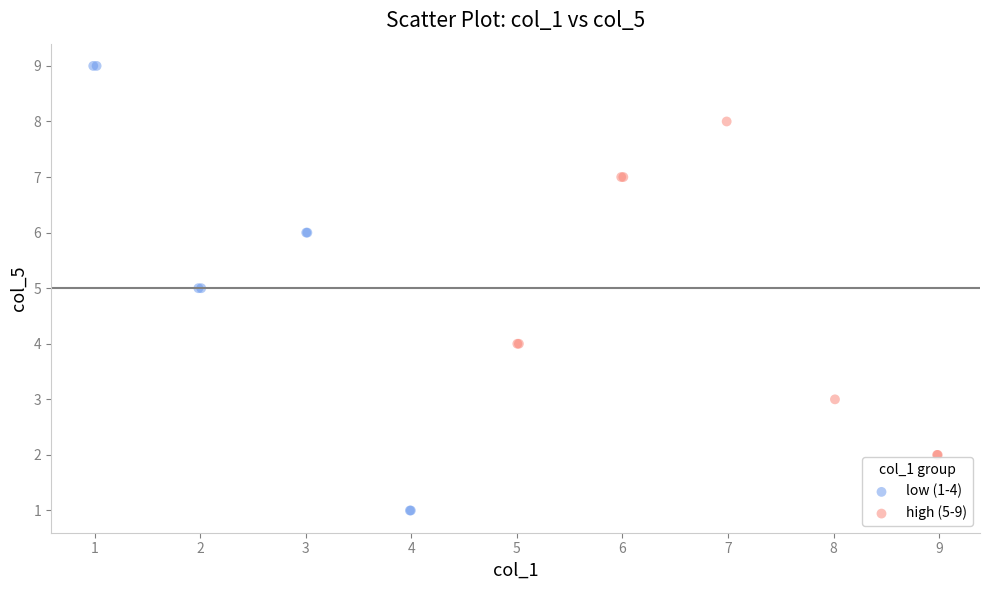

Which series has the widest spread of Y values?

low (1-4)